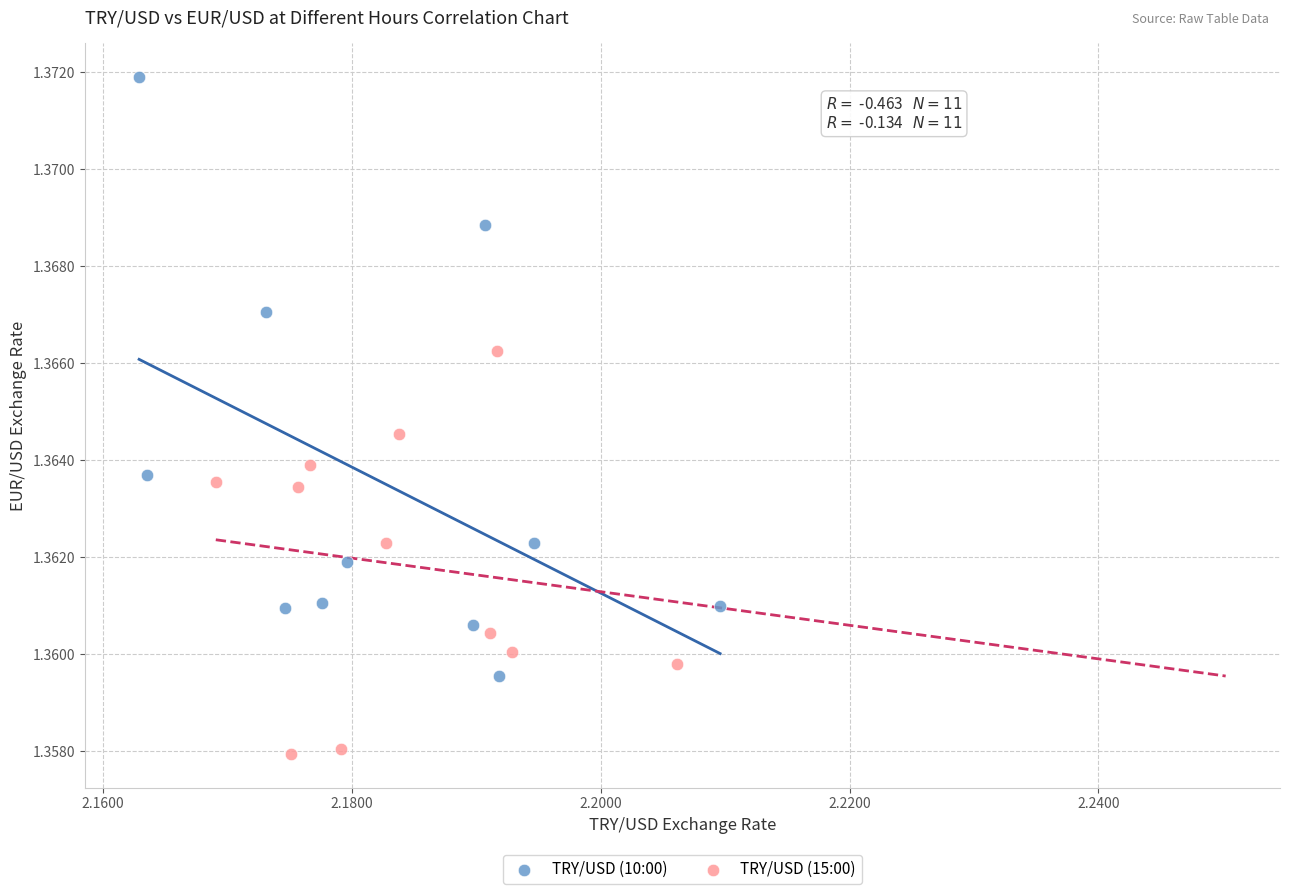

Which series has the widest spread of Y values?

TRY/USD (10:00)